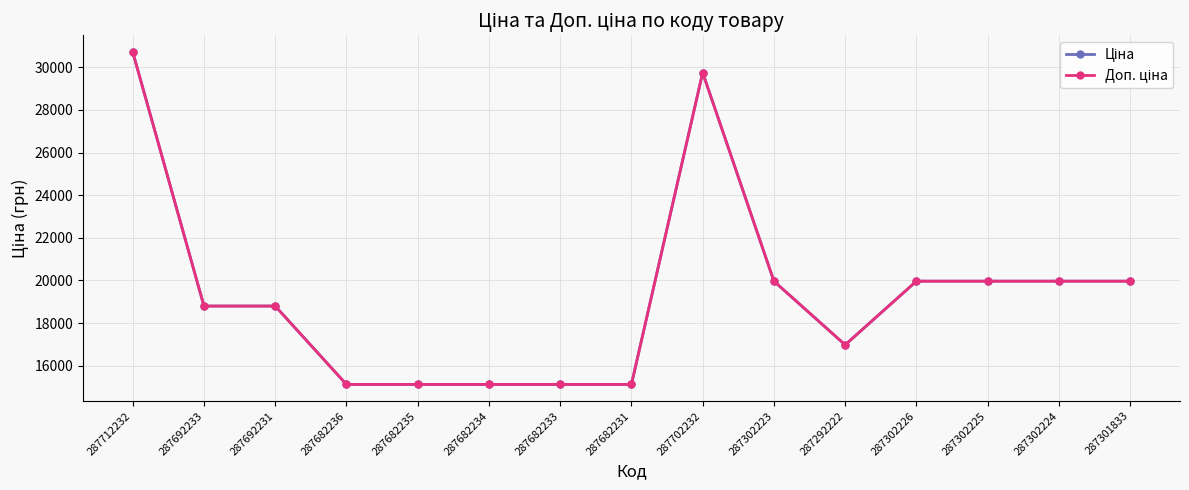

True or false: Ціна and Доп. ціна cross at least once.

False